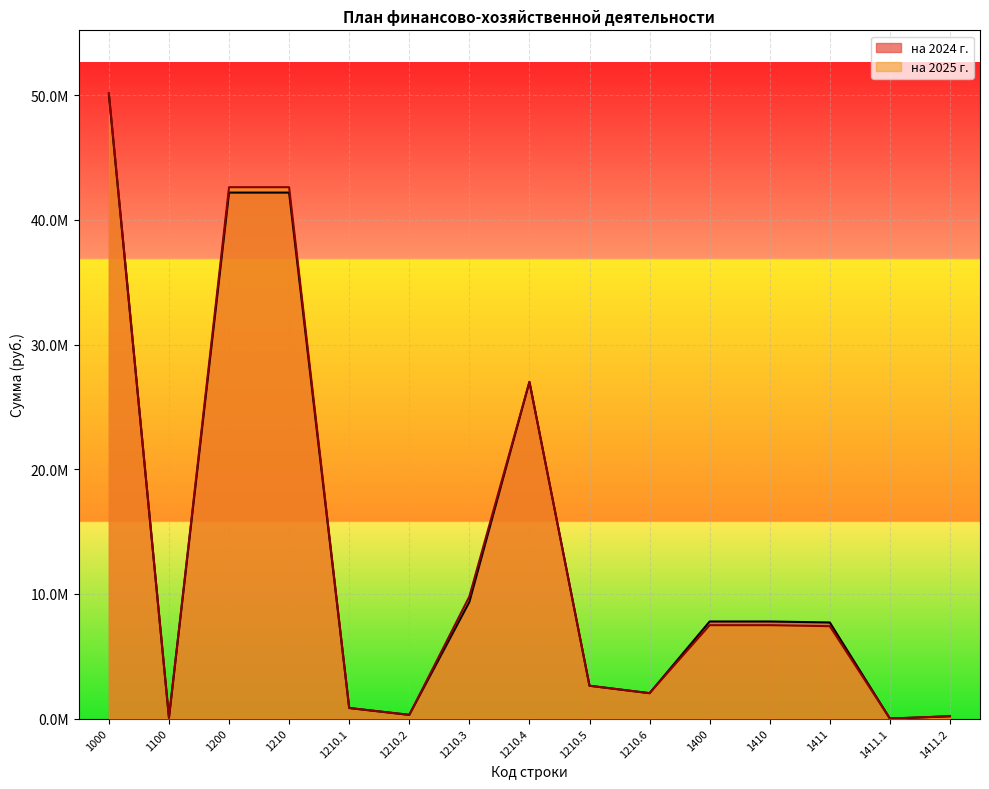

Reading left to right, transcribe all the data shown in this chart.

на 2024 г.: 1000=50051281.2	1100=70000.0	1200=42190651.0	1210=42190651.0	1210.1=850000.0	1210.2=300000.0	1210.3=9357851.0	1210.4=27007300.0	1210.5=2635500.0	1210.6=2040000.0	1400=7790630.3	1410=7790630.3	1411=7710630.3	1411.1=1895.5	1411.2=187654.8
на 2025 г.: 1000=50186830.9	1100=70000.0	1200=42623853.9	1210=42623853.9	1210.1=850000.0	1210.2=300000.0	1210.3=9791053.9	1210.4=27007300.0	1210.5=2635500.0	1210.6=2040000.0	1400=7492977.0	1410=7492977.0	1411=7412977.0	1411.1=1970.2	1411.2=195053.3